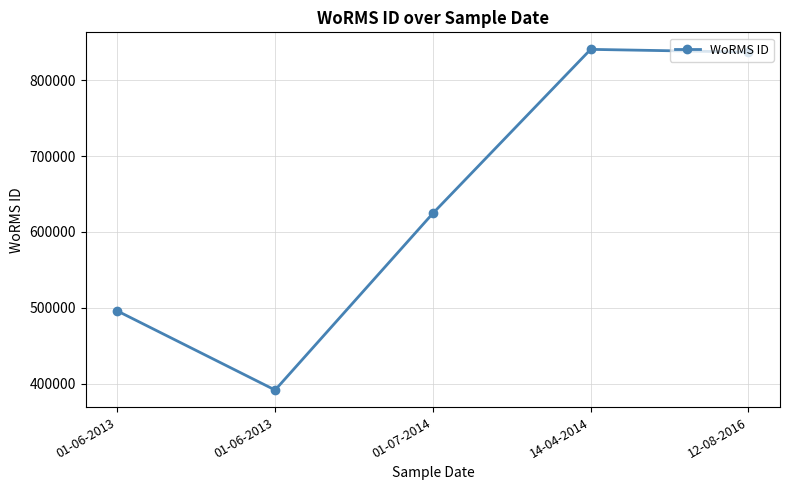

What is the greatest value displayed?

840689